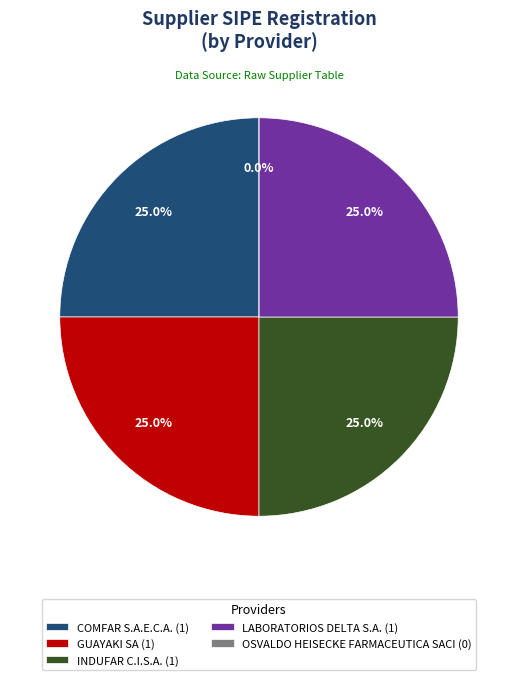

Do COMFAR S.A.E.C.A. and GUAYAKI SA together represent more than half of the pie?

No